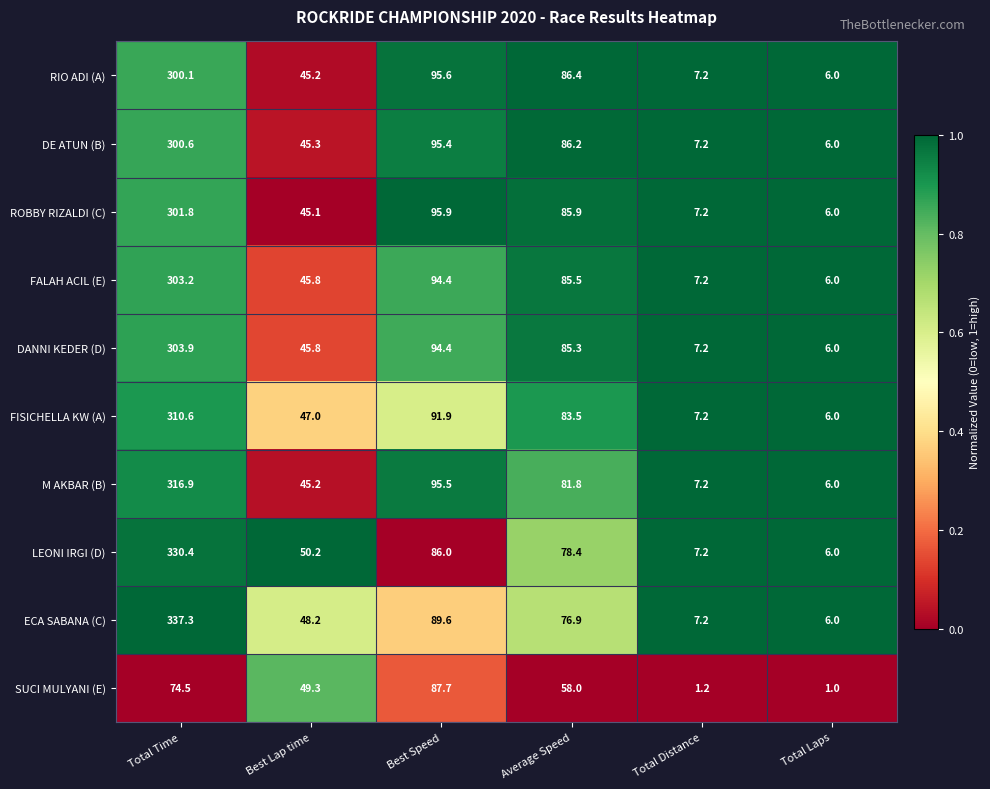

Where is LEONI IRGI (D) nearest to the value 168?

Best Speed